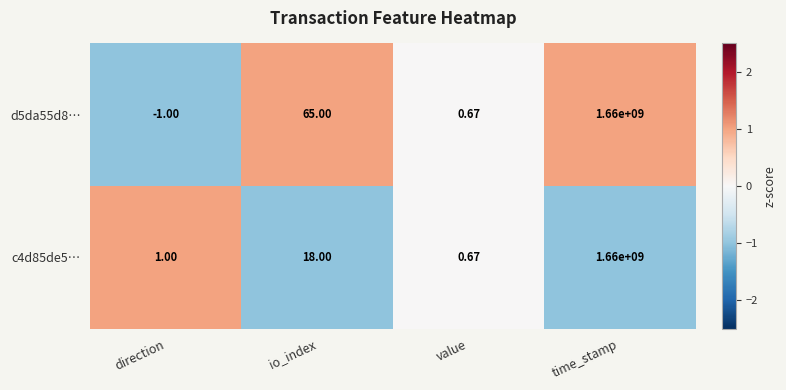

Where is c4d85de5… nearest to the value 830000000?

io_index